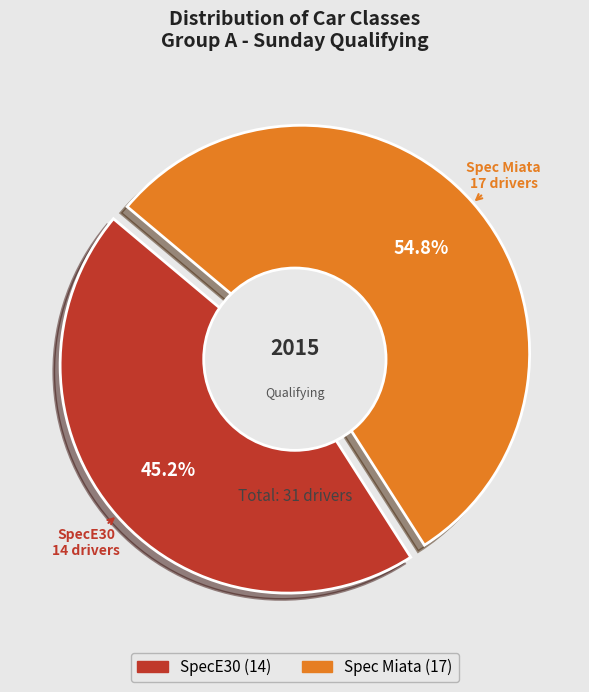

What percentage is the Spec Miata slice, to the nearest percent?

55%